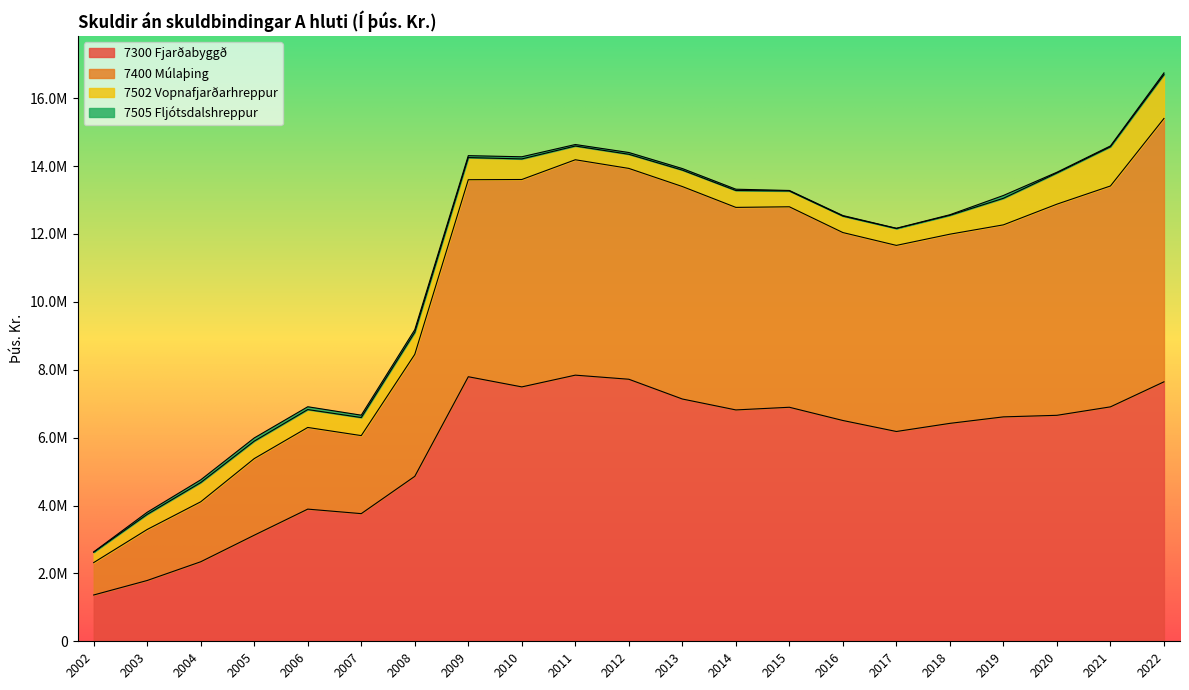

What is the difference between the maximum and minimum values in the 7300 Fjarðabyggð series?

6476831